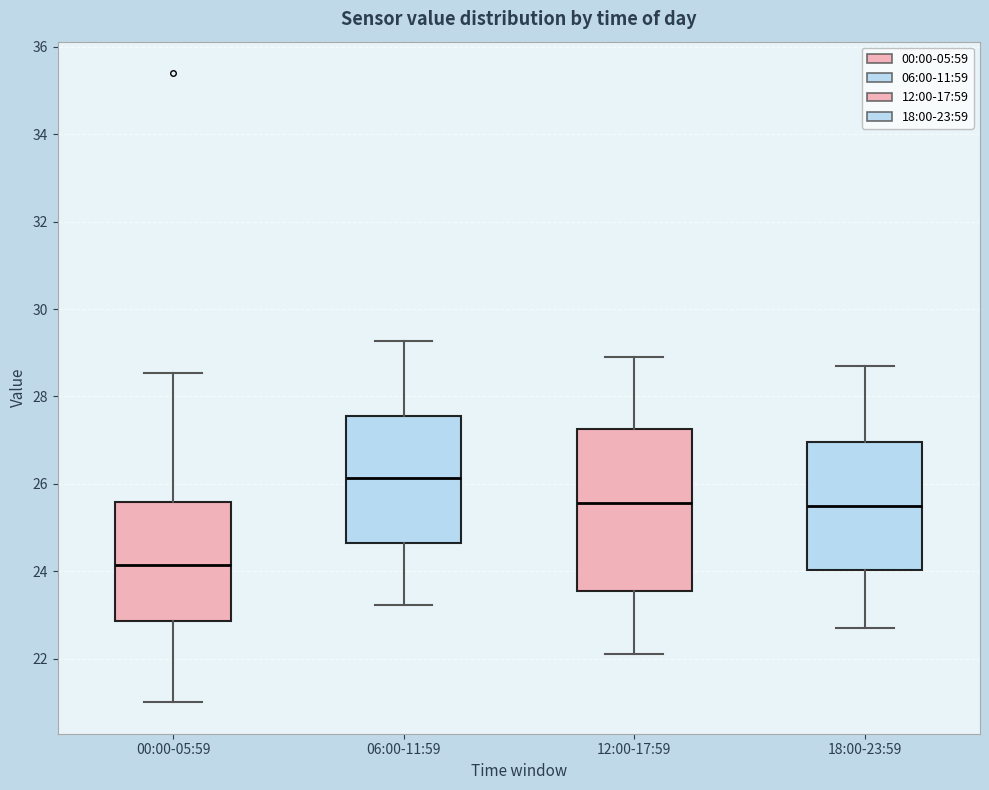

Which box's median line is the lowest?

00:00-05:59